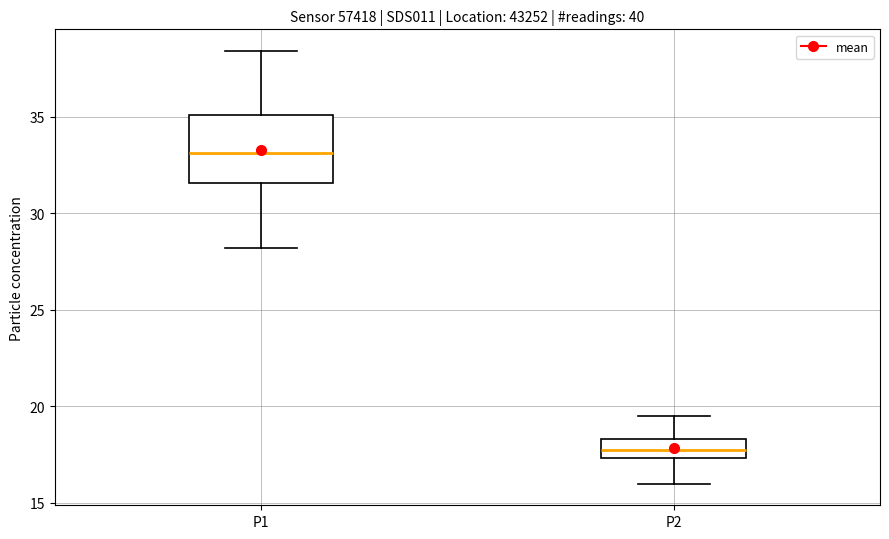

Comparing the boxes themselves (not the whiskers), which one is the tallest?

P1